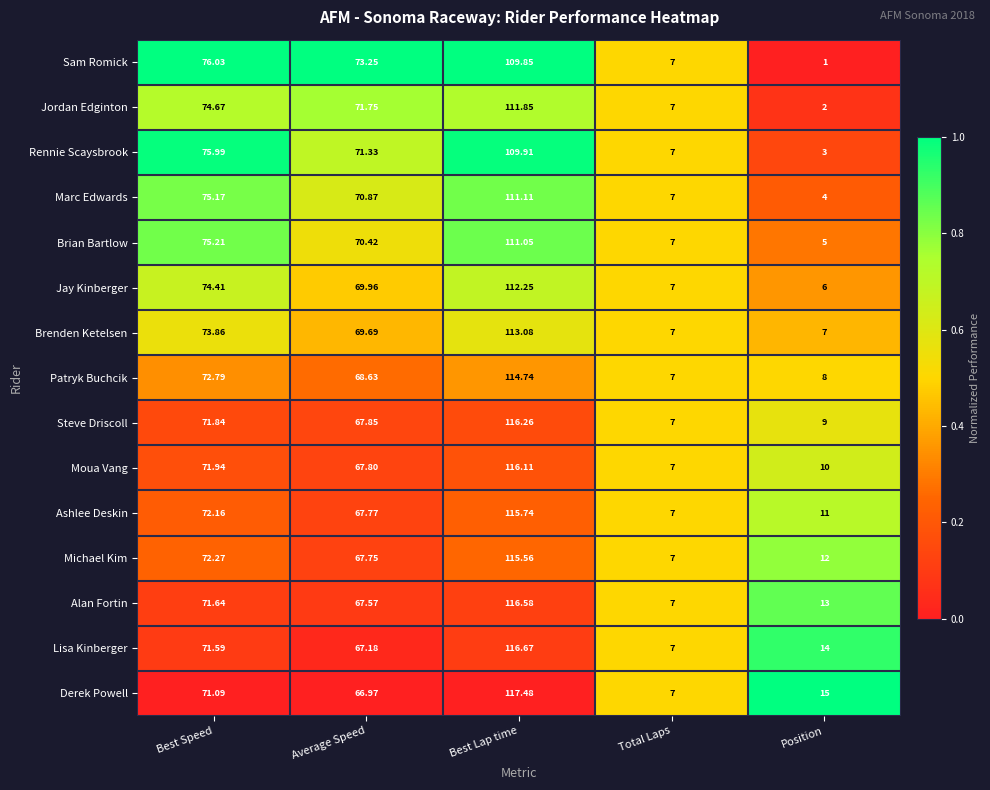

Which series changed the most between Best Speed and Position?

Sam Romick